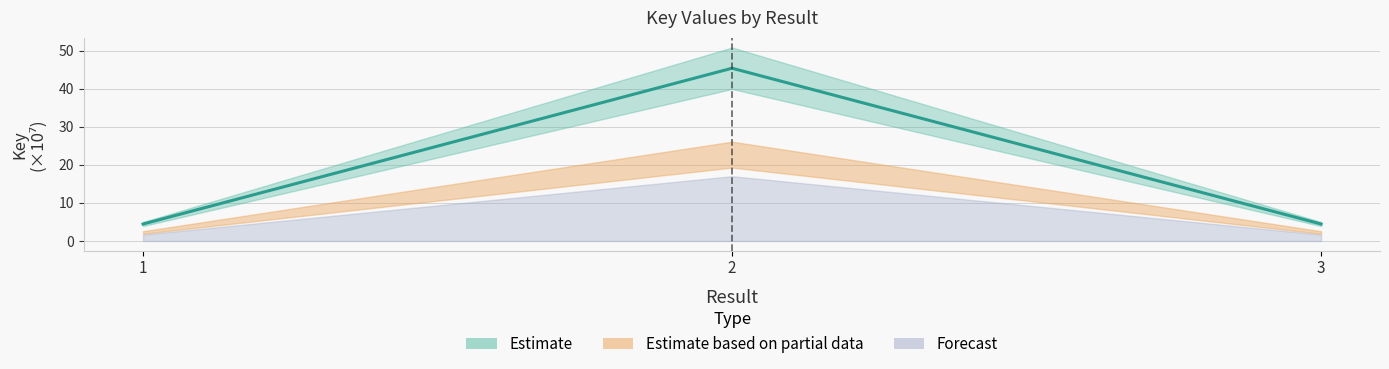

Rank the categories by value from lowest to highest.

3, 1, 2